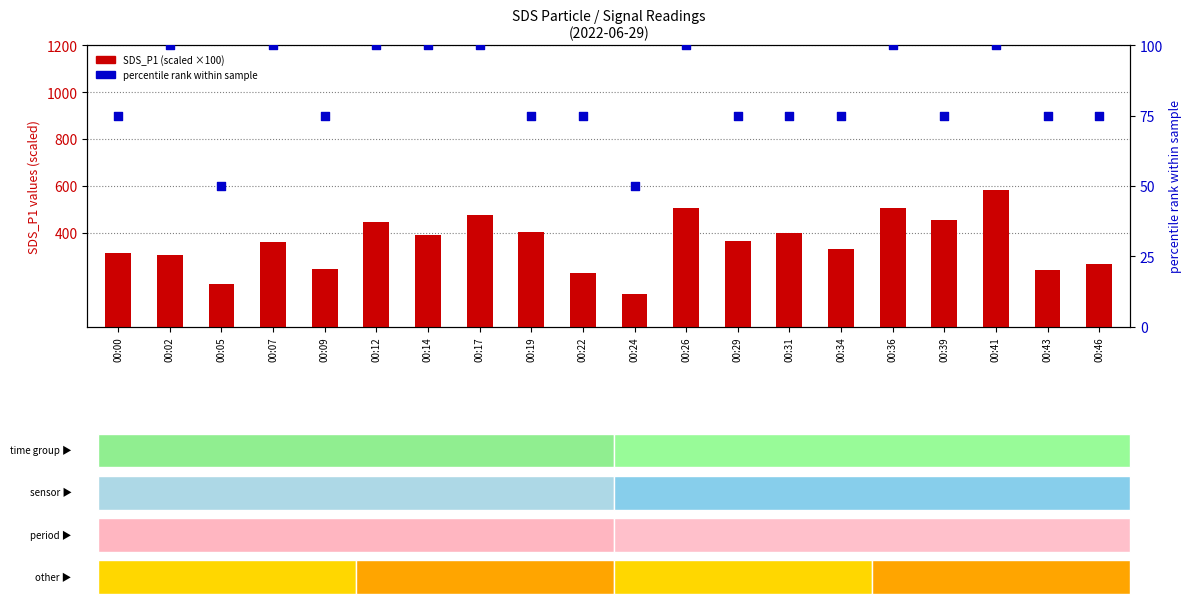

At how many categories does at least one series exceed 237?

17